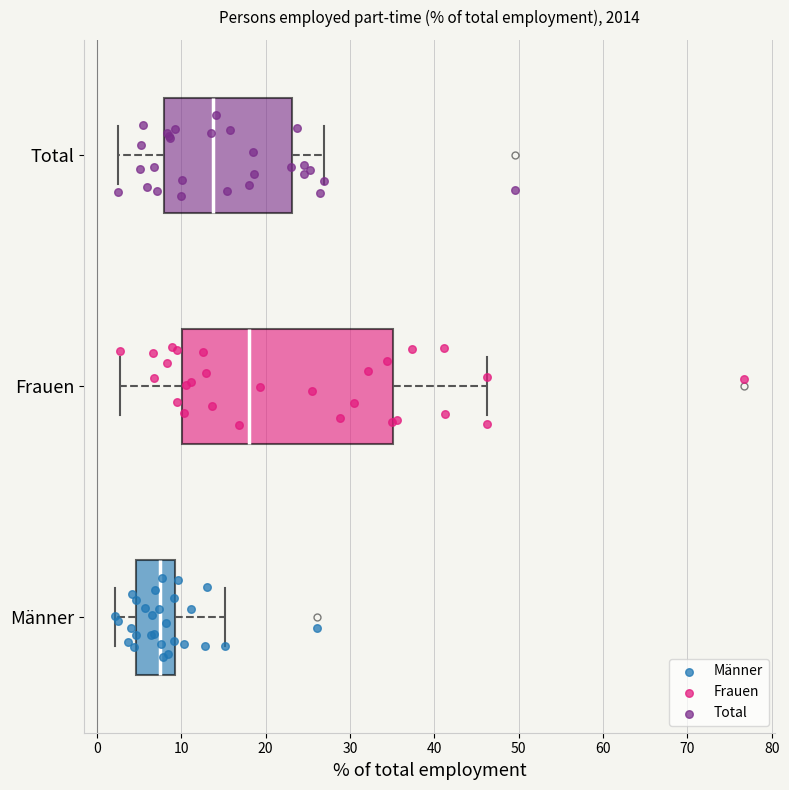

Reading bottom to top, transcribe this box plot: for each box, give where its median line is, the range the box spans, and where its two whiskers end, as read against the x-axis. The values are not printed on the chart, so give them approximately, as read against the axis.

Männer: median 8, box 5 to 9, whiskers 2 to 15
Frauen: median 18, box 10 to 35, whiskers 3 to 46
Total: median 14, box 8 to 23, whiskers 3 to 27